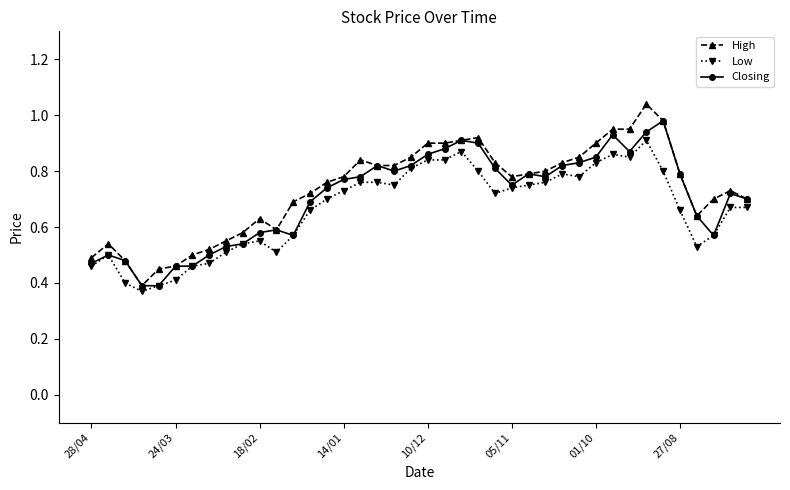

List the series in order of their peak value, lowest first.

Low, Closing, High